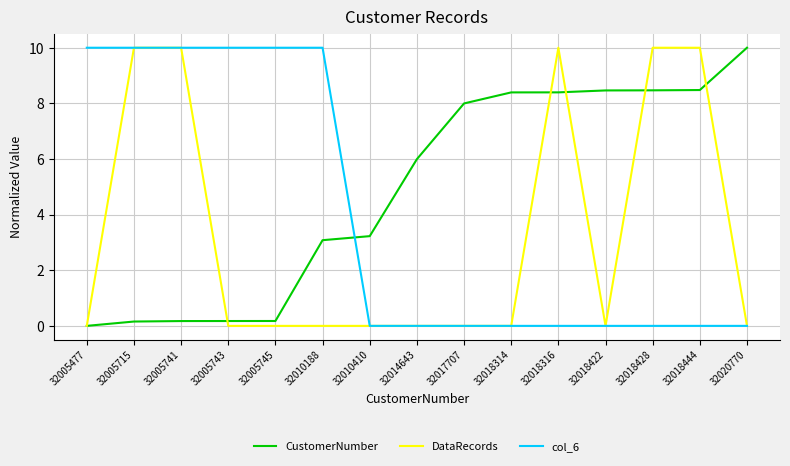

What is the difference between the highest and lowest values at 32010188?

10.0